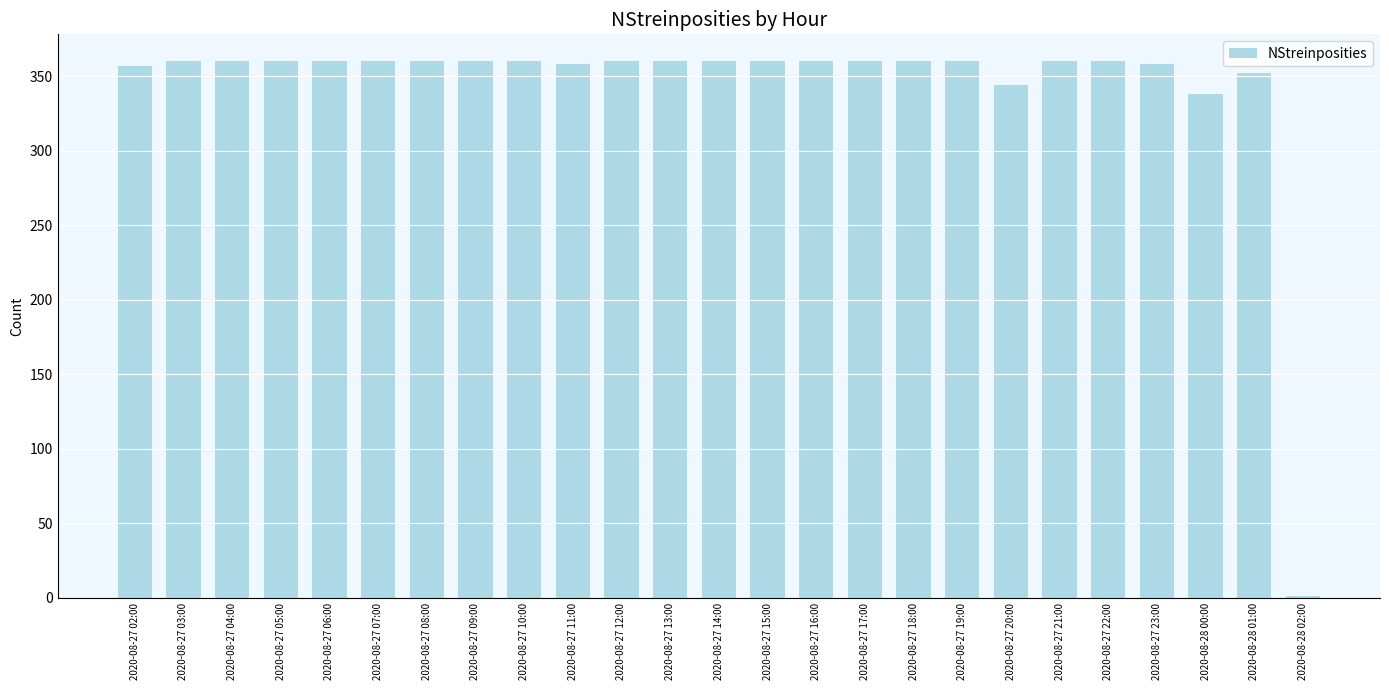

The chart shows a value of 338 at 2020-08-28 00:00. True or false?

True